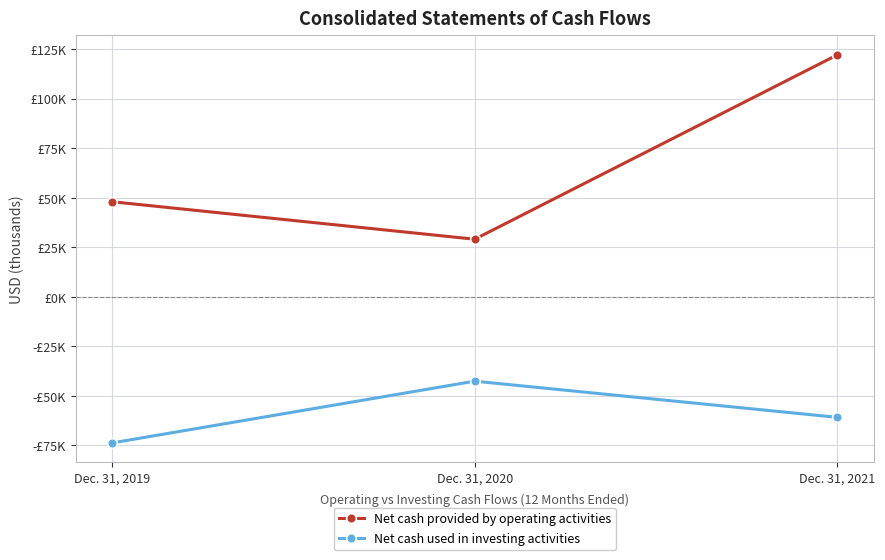

What are all the series names shown in the legend?

Net cash provided by operating activities, Net cash used in investing activities